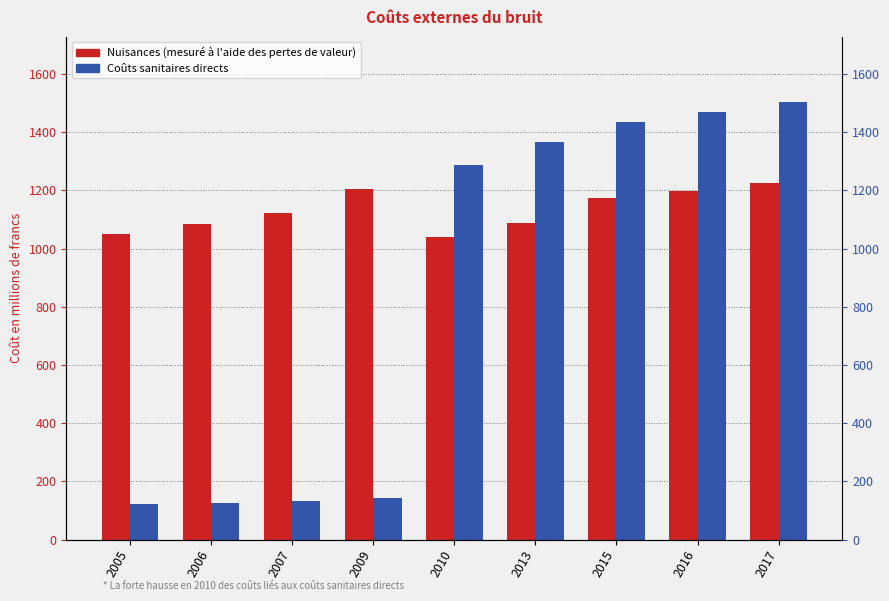

Between 2006 and 2016, which is larger?

2016